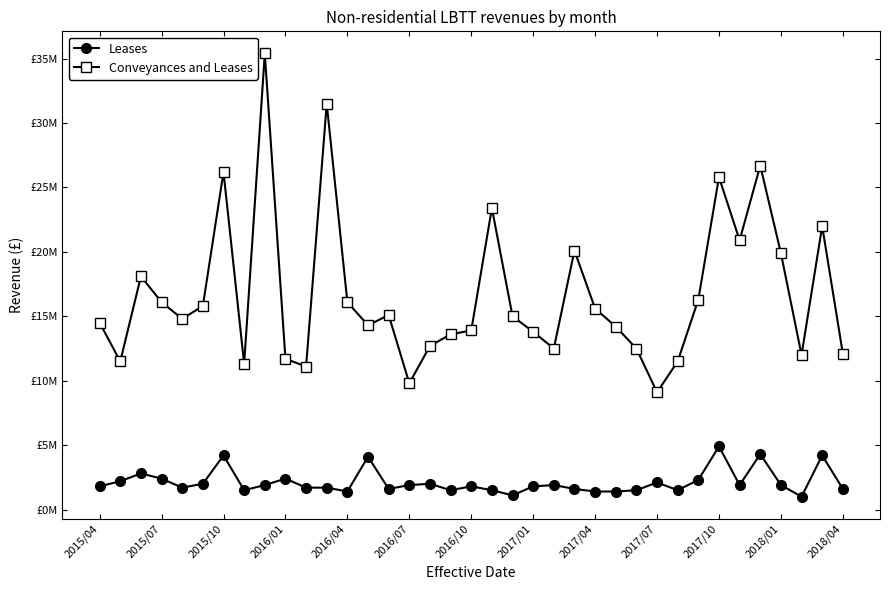

Is this an area chart (filled region under the line)?

No